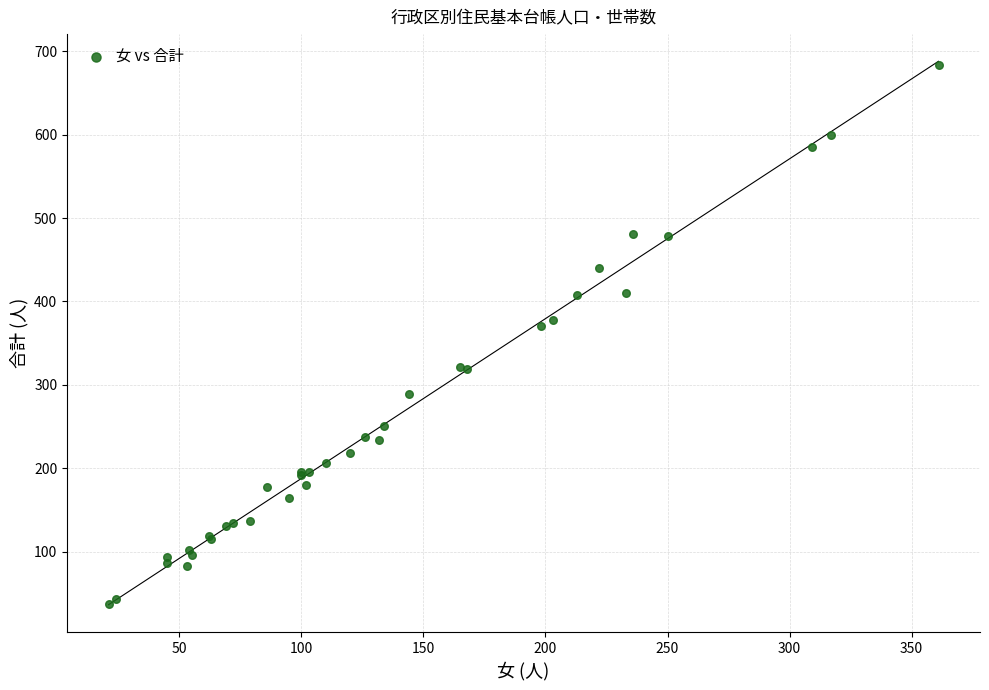

What Y value in the scatter plot is closest to 360?

370